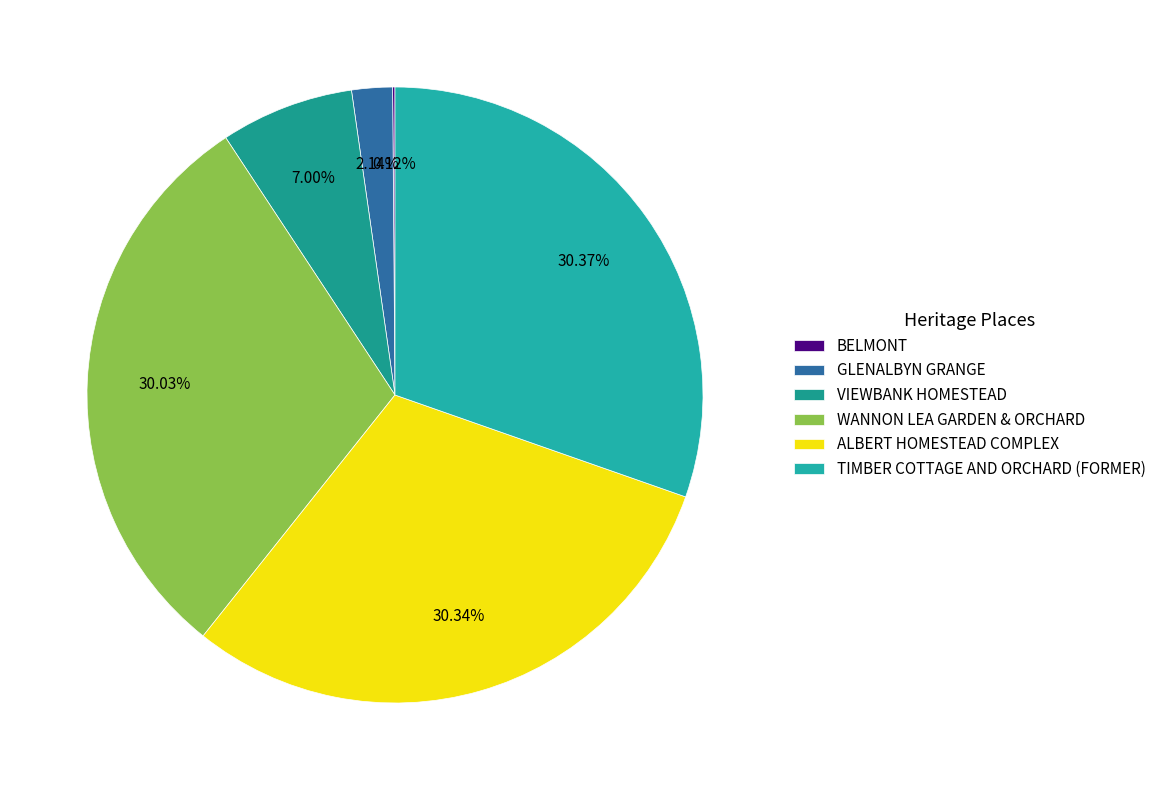

Is it true that TIMBER COTTAGE AND ORCHARD (FORMER) is 30% of the pie?

True